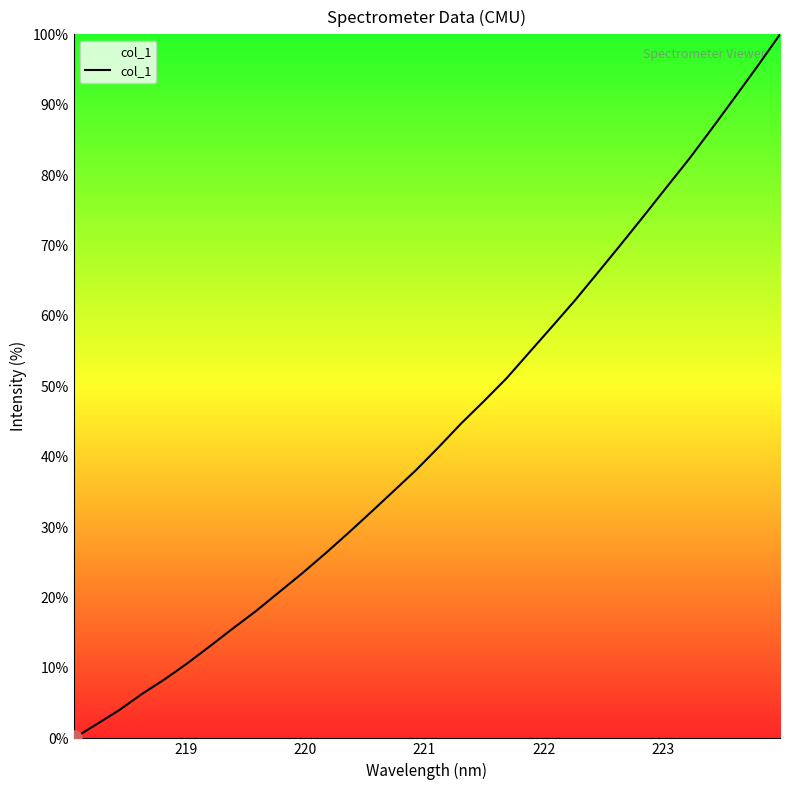

What is the greatest value displayed?

100.0